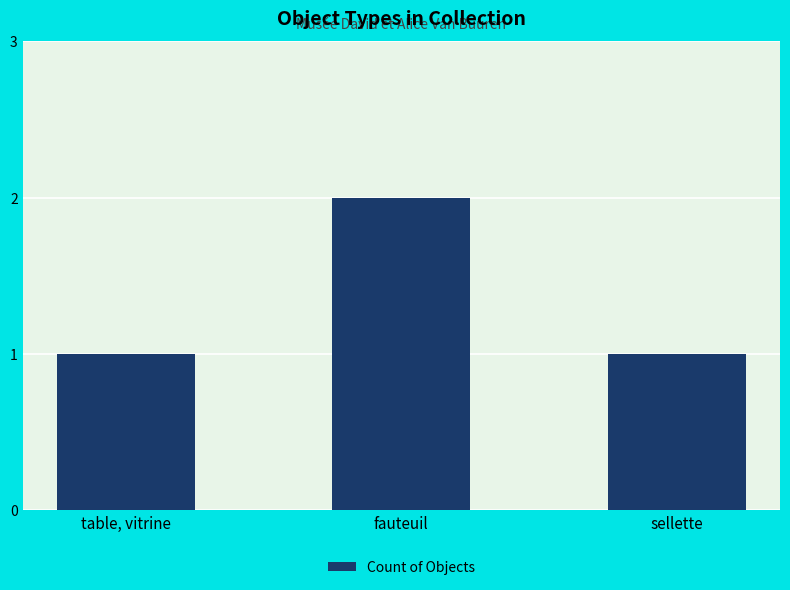

Count the number of categories in the chart.

3